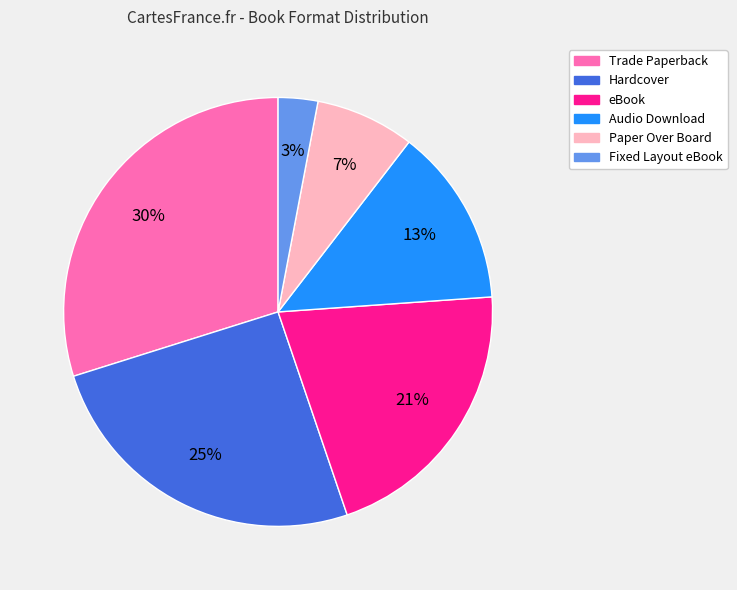

Which slice is the smallest?

Fixed Layout eBook